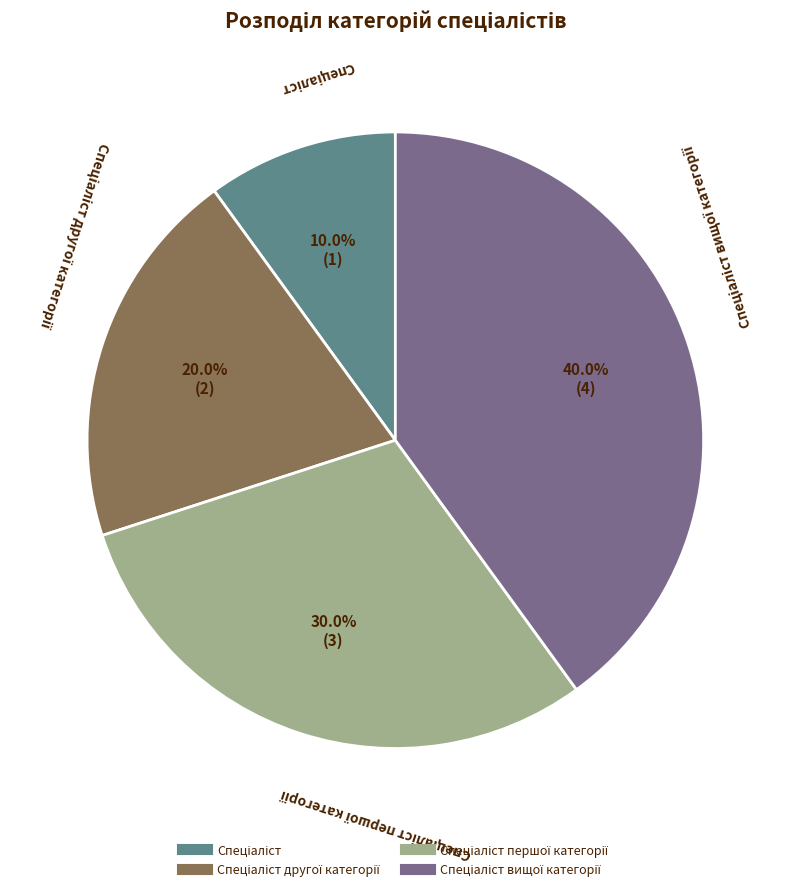

Does any single category account for the majority?

No